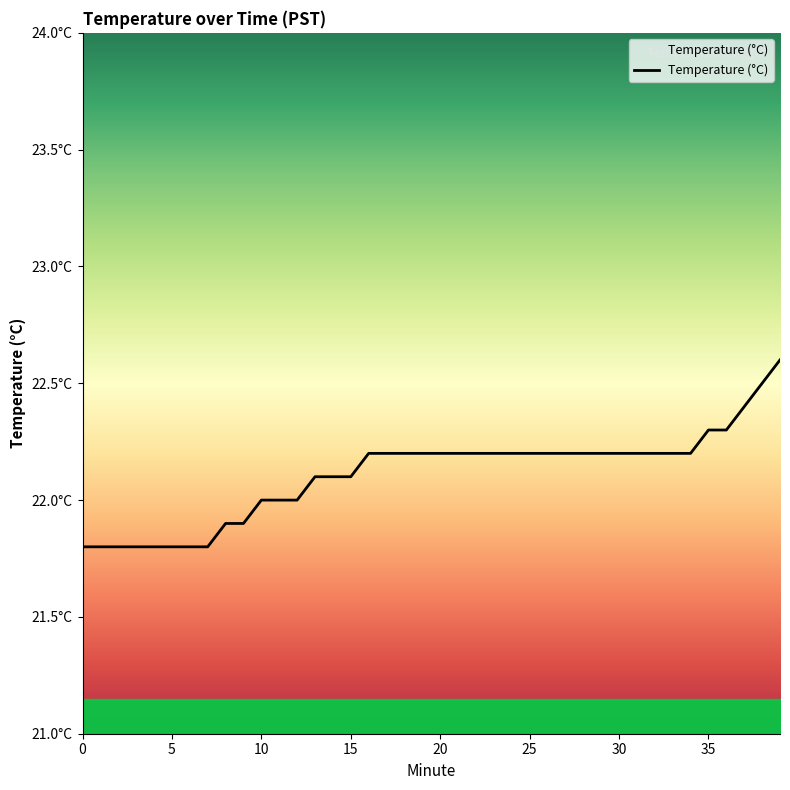

Is this an area chart (filled region under the line)?

Yes